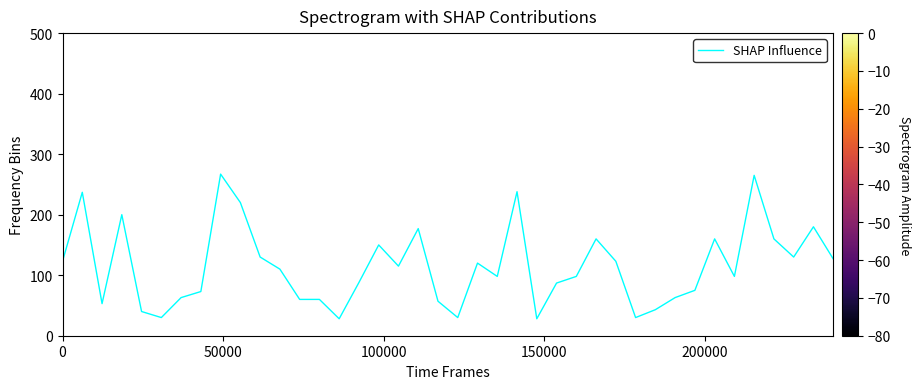

What is the smallest value displayed?

28.0